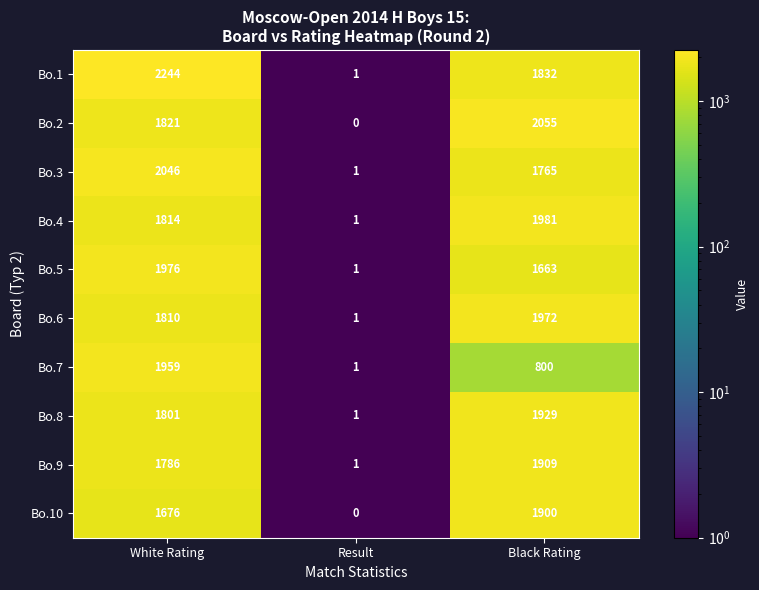

How many distinct data groups are displayed?

10